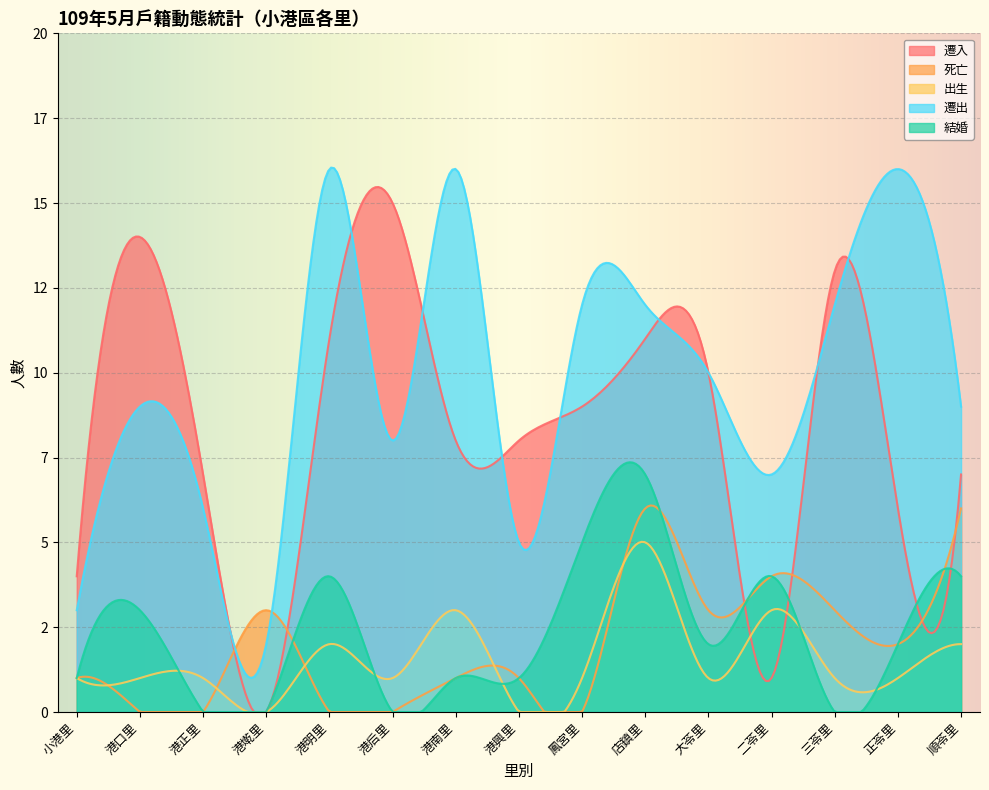

At which label is 結婚 closest to 3?

港口里